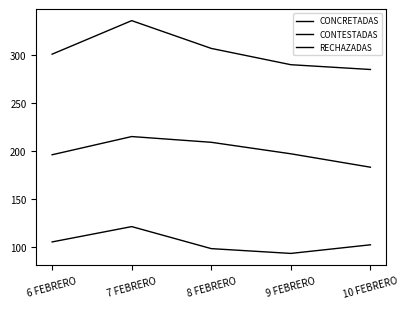

Which category has the highest value across all series?

7 FEBRERO